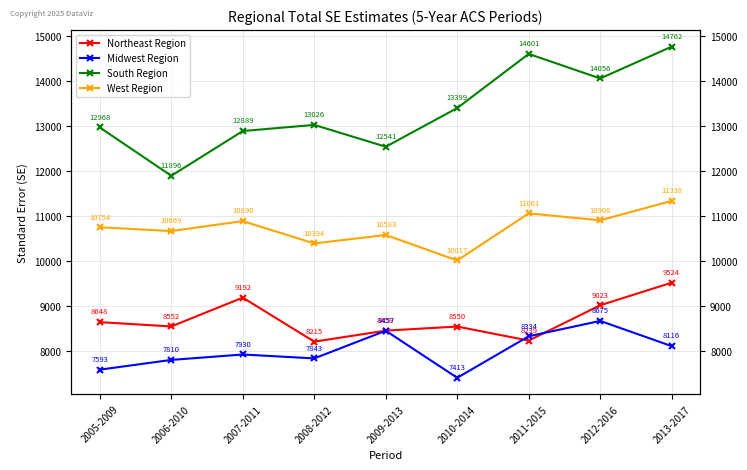

True or false: South Region and Northeast Region intersect in this chart.

False